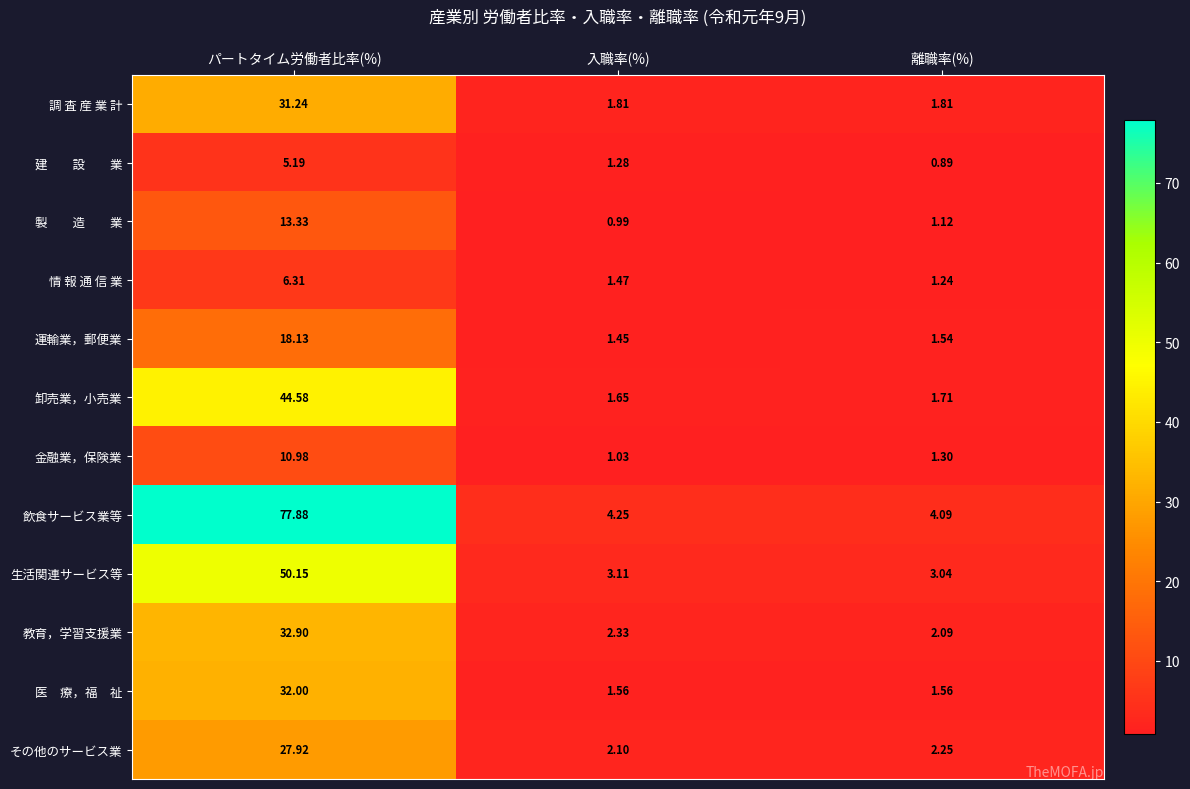

At which label does 調 査 産 業 計 reach its peak?

パートタイム労働者比率(%)